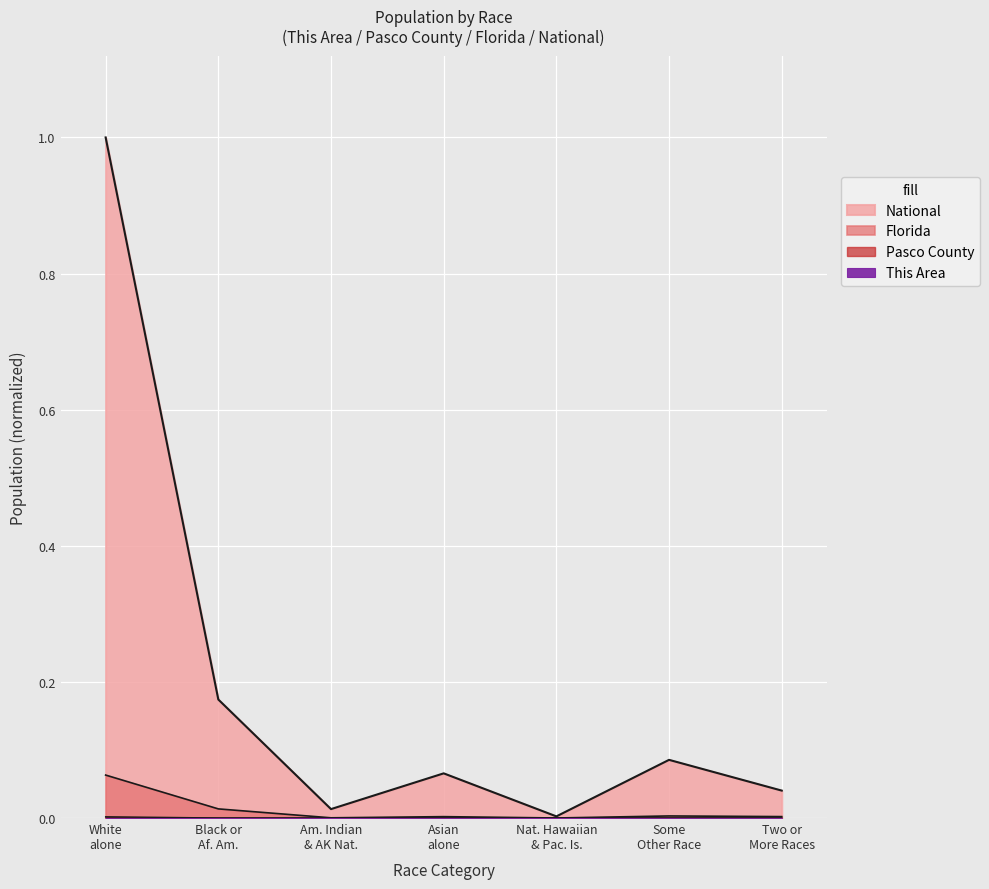

Between Am. Indian & AK Nat. and White alone, which is larger?

White alone